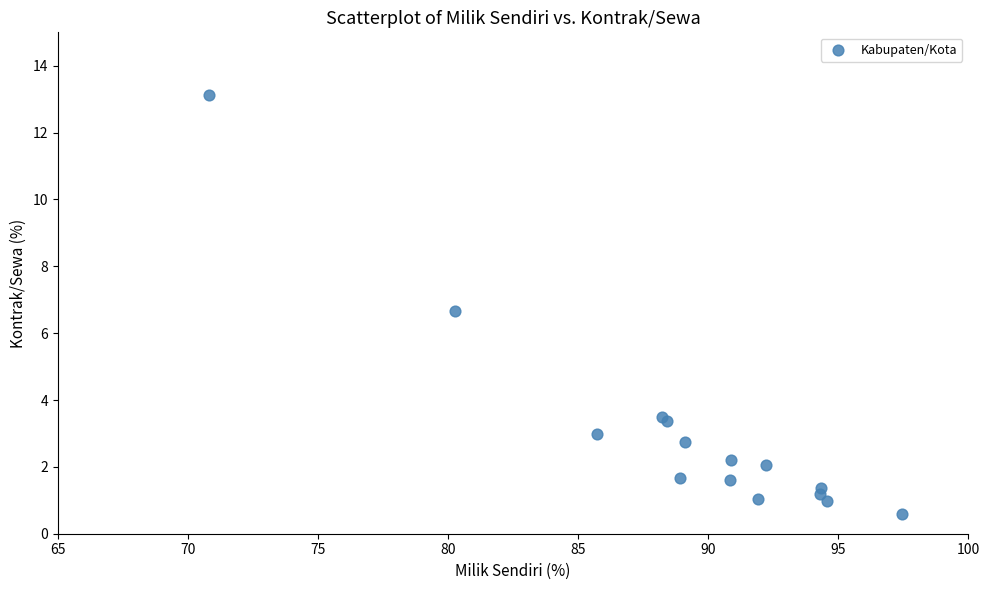

What Y value in the scatter plot is closest to 6?

6.7